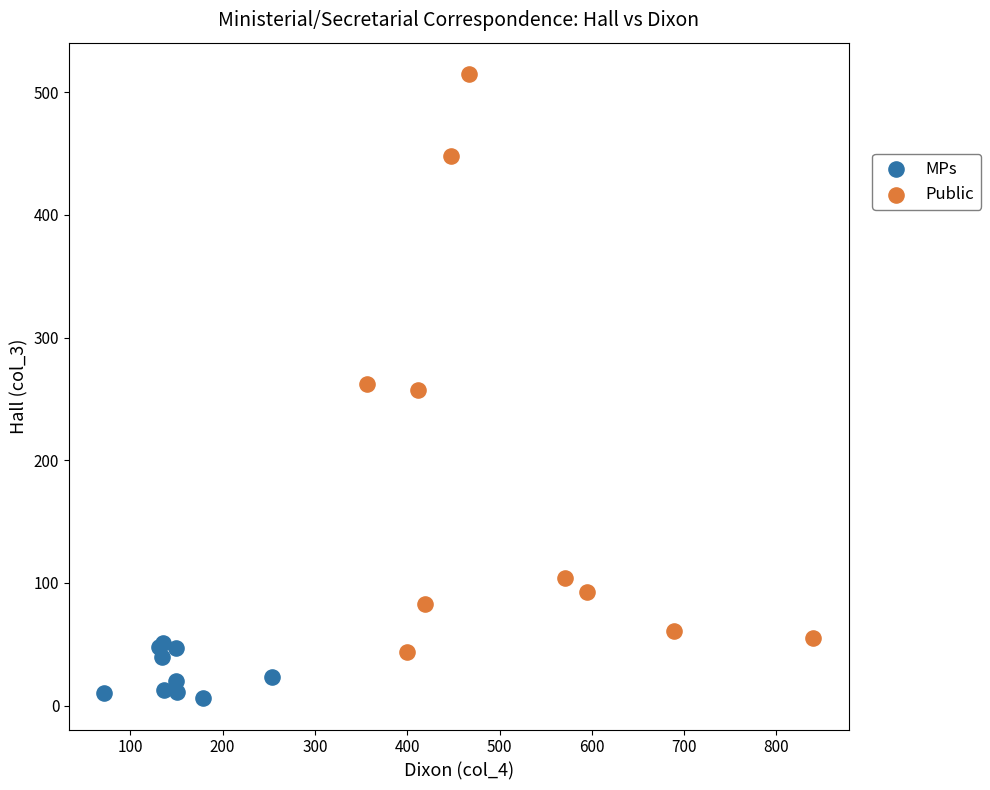

Which series contains the highest Y value?

Public